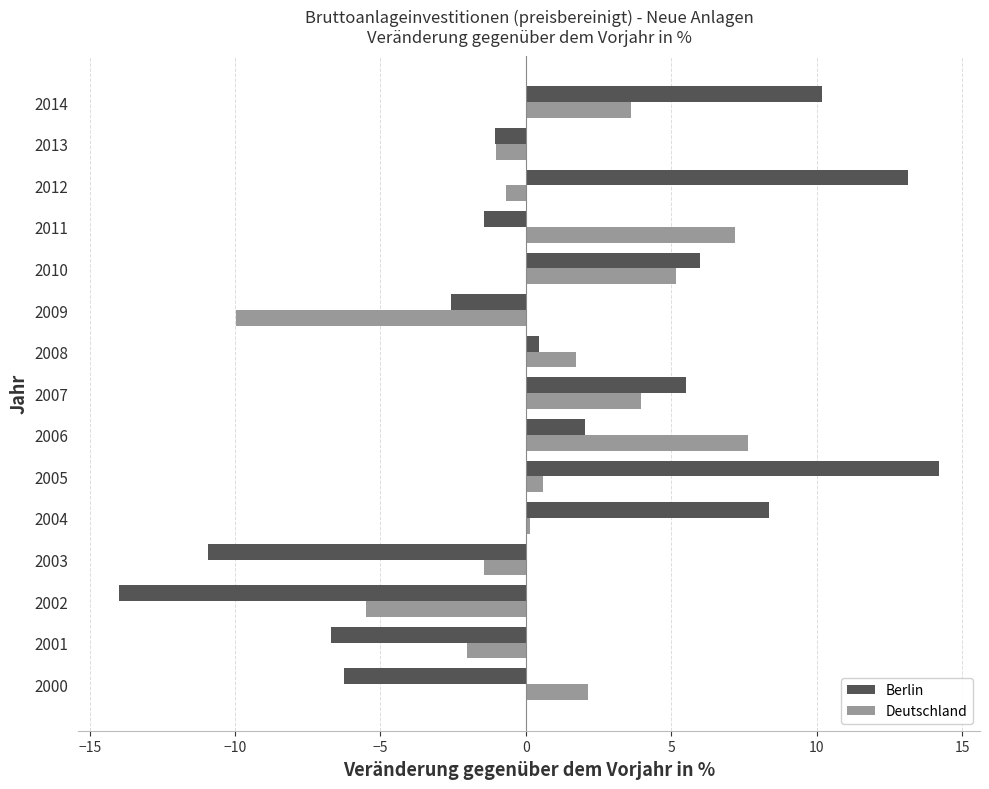

Read the Deutschland value at 2003.

-1.4